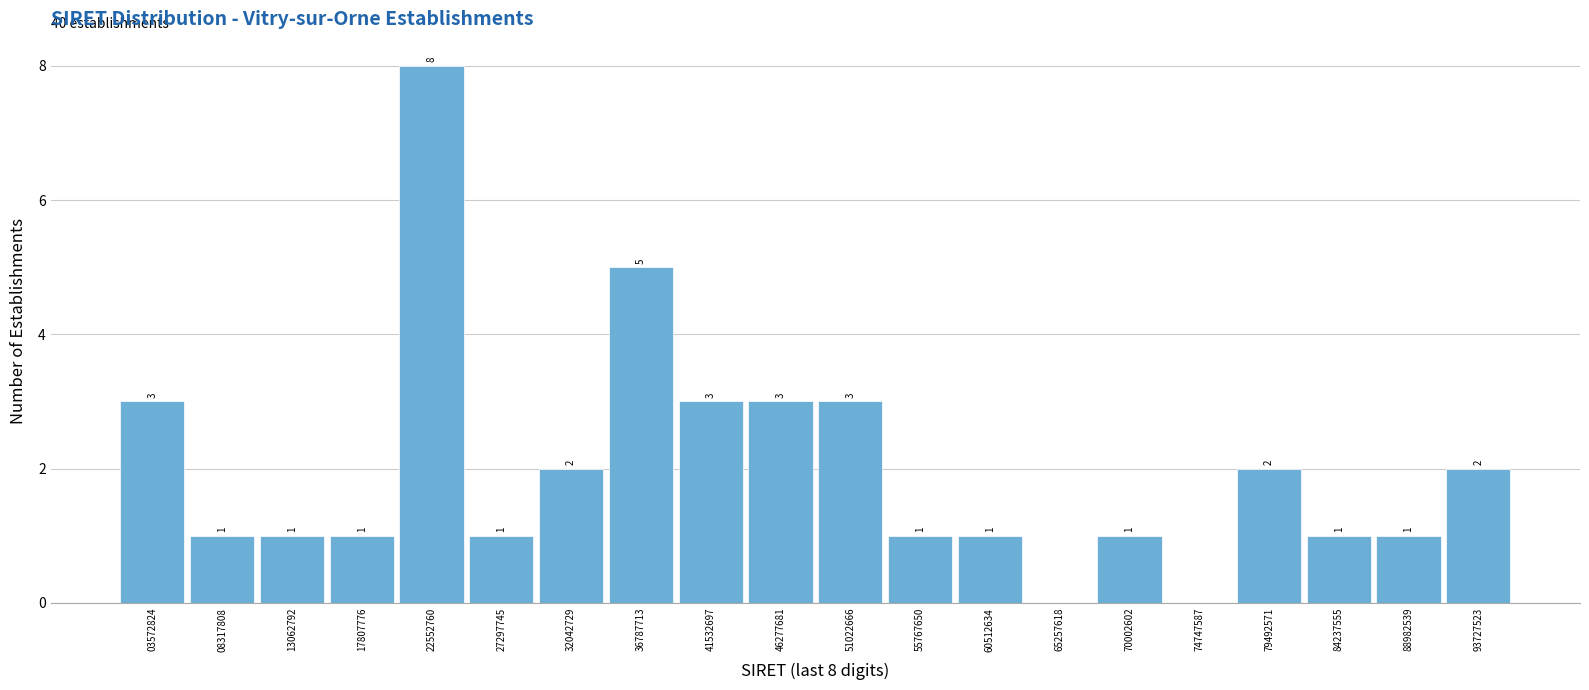

Over which range of the x-axis is the bar tallest?

20000000 to 25000000